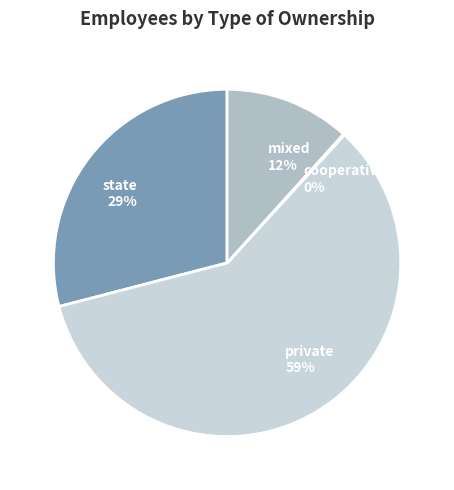

What percentage is the private slice, to the nearest percent?

59%